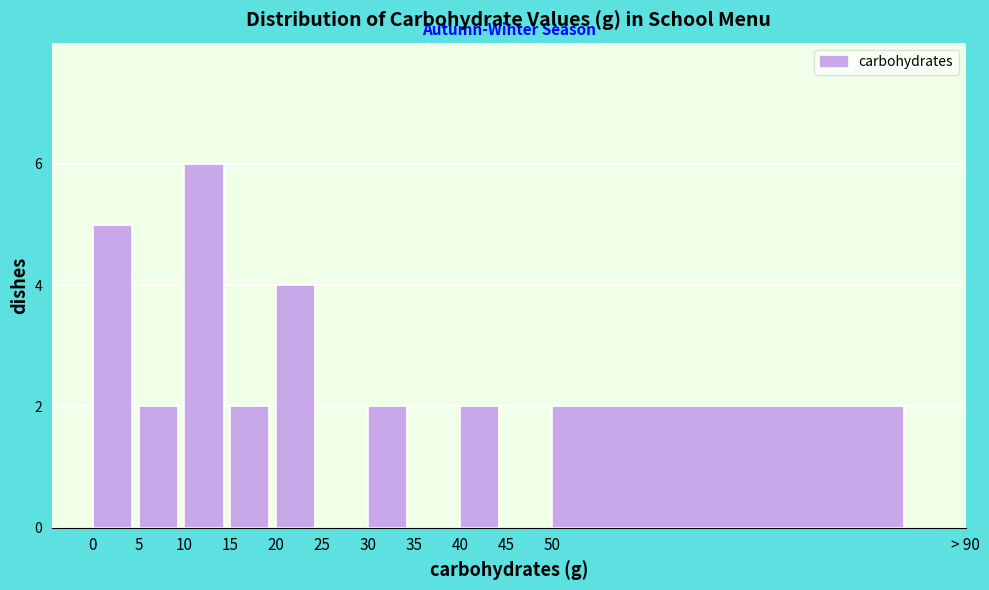

Reading left to right, list all the values displayed in this chart.

0=5	5=2	10=6	15=2	20=4	25=0	30=2	35=0	40=2	45=0	50=2